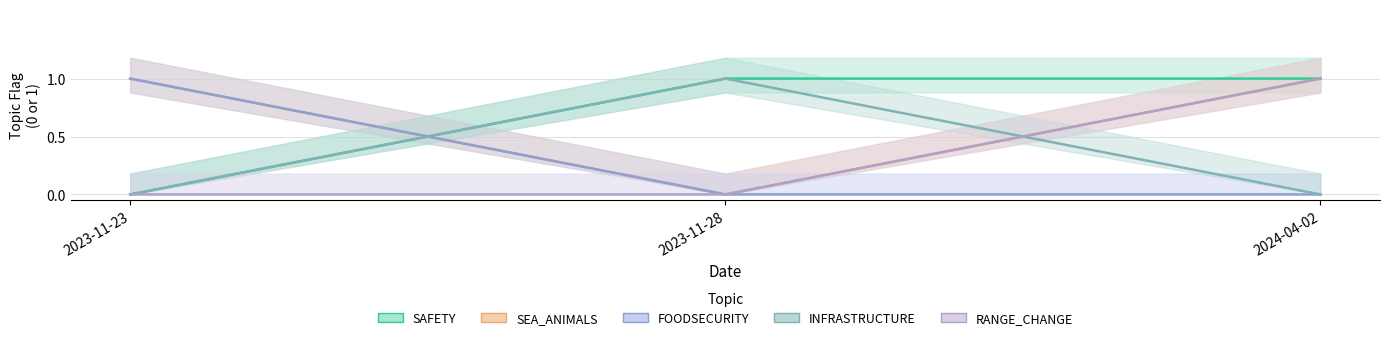

Is it true that INFRASTRUCTURE equals 1 at 2024-04-02?

False